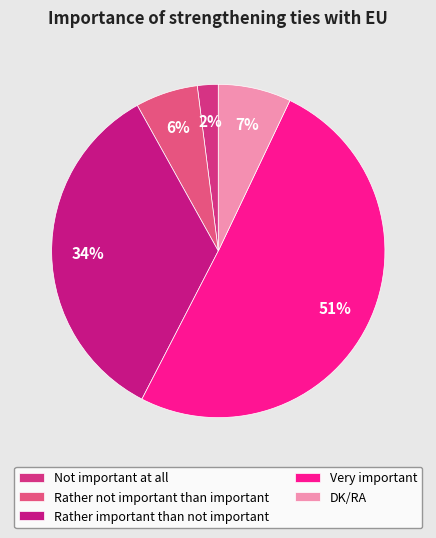

Count the number of slices in the pie.

5